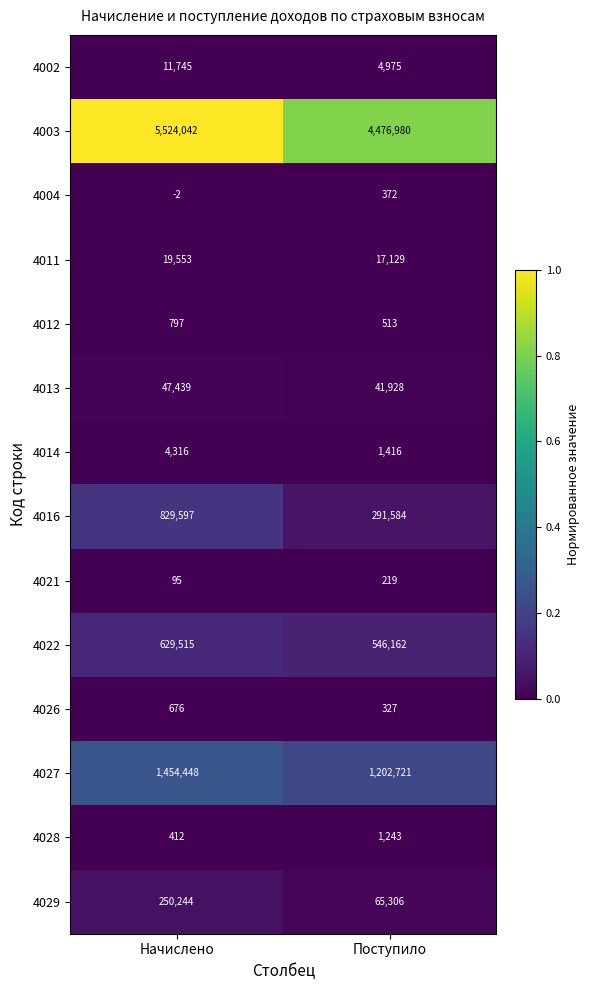

Which category has the highest value in the 4027 series?

Начислено